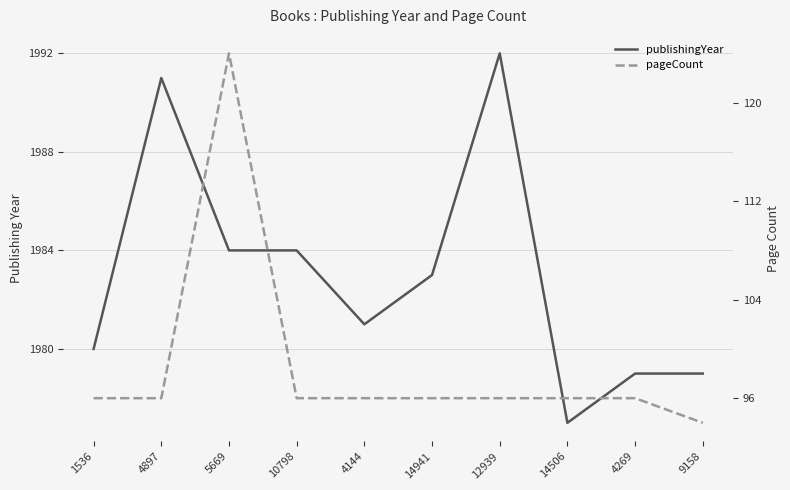

At which label does pageCount reach its minimum?

9158